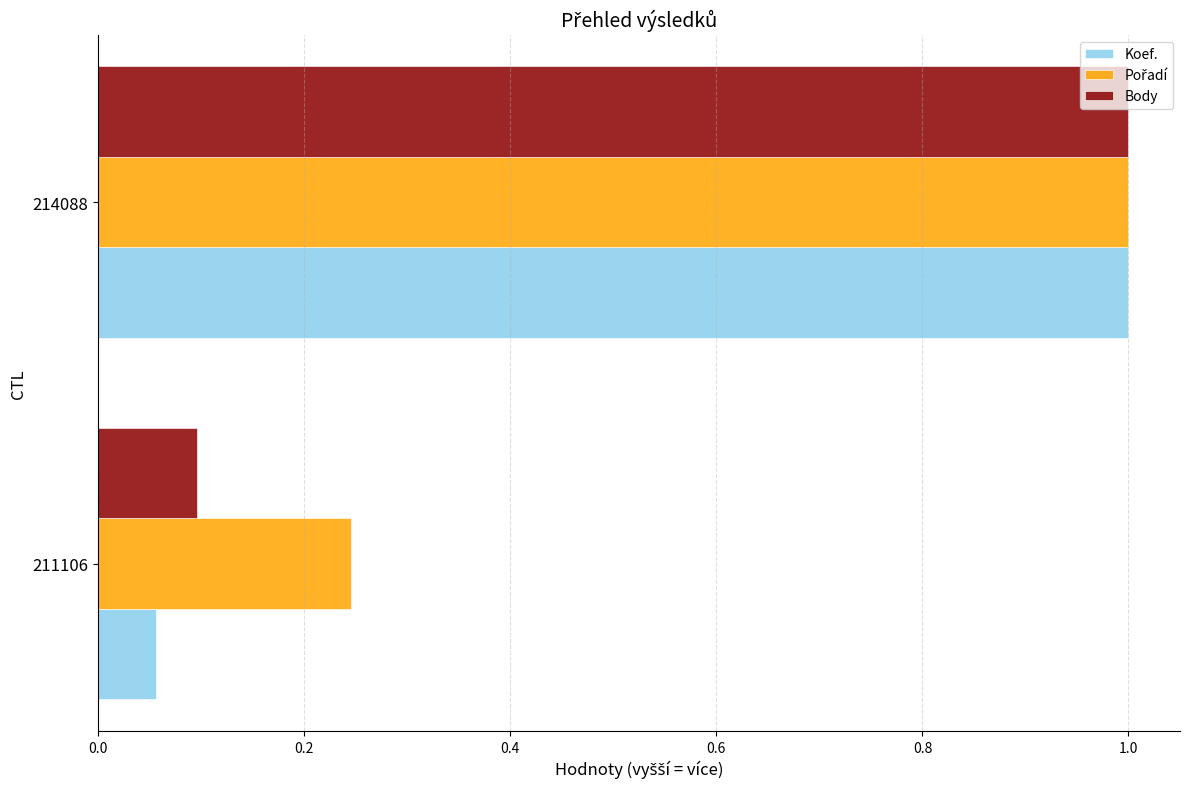

List the labels in order of Koef. value, smallest first.

211106, 214088